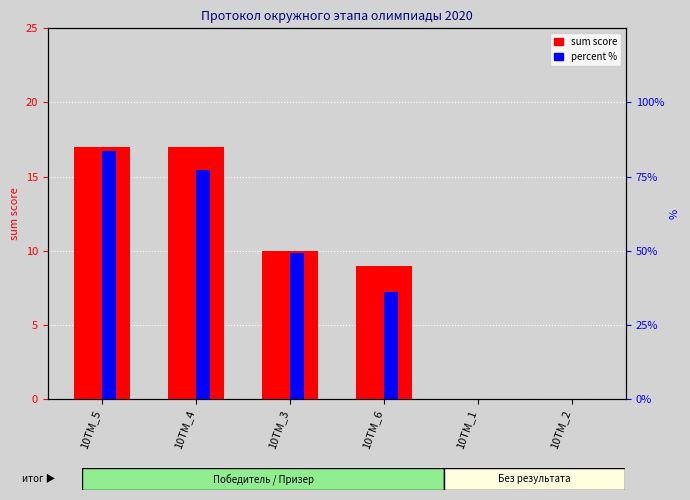

Reading left to right, extract all data points from this chart.

sum score: 10TM_5=17.0	10TM_4=17.0	10TM_3=10.0	10TM_6=9.0	10TM_1=0.0	10TM_2=0.0
percent %: 10TM_5=83.8	10TM_4=77.2	10TM_3=49.4	10TM_6=36.0	10TM_1=0.0	10TM_2=0.0